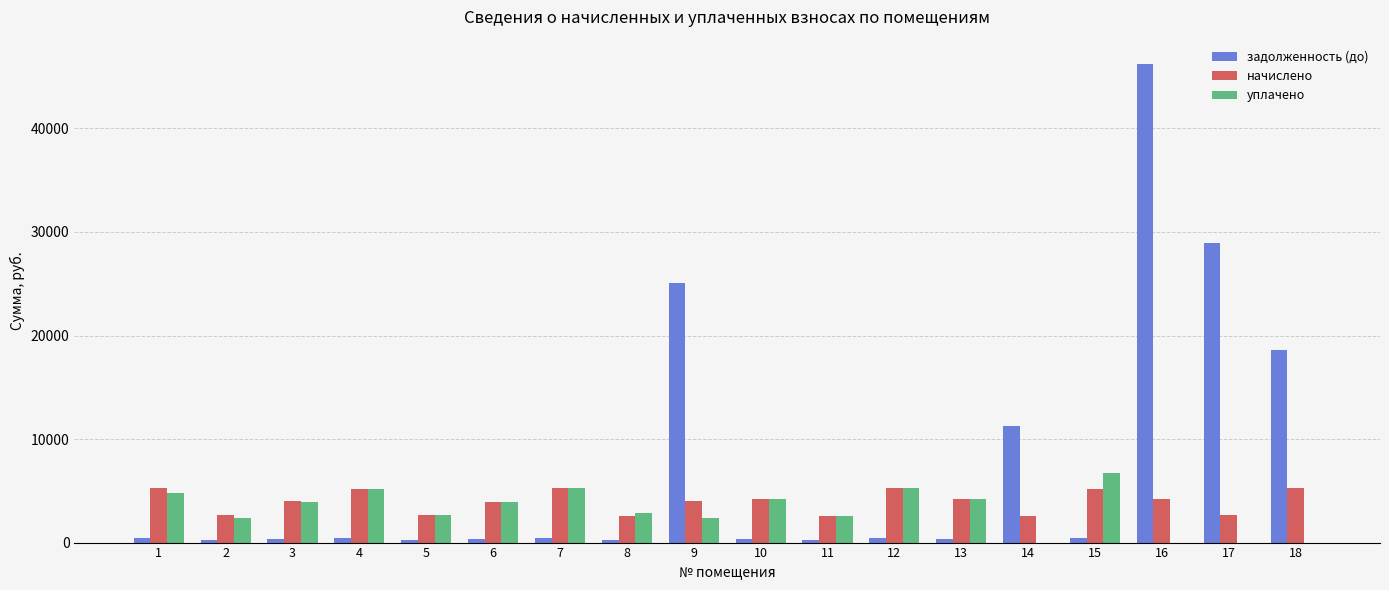

What is the greatest value displayed?

46259.0